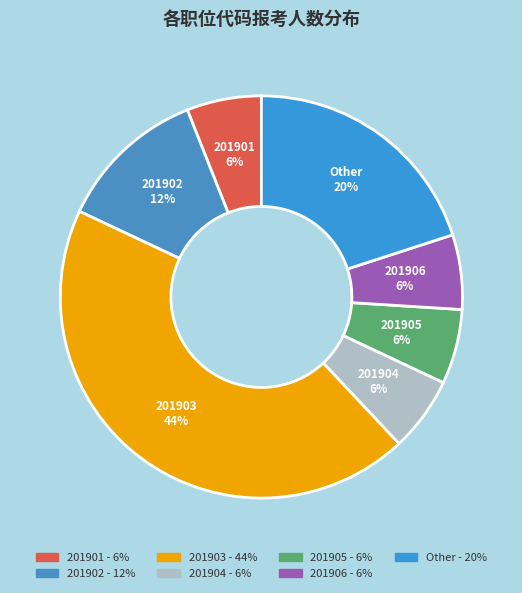

Is the sum of 201903 and 201902 greater than half?

Yes